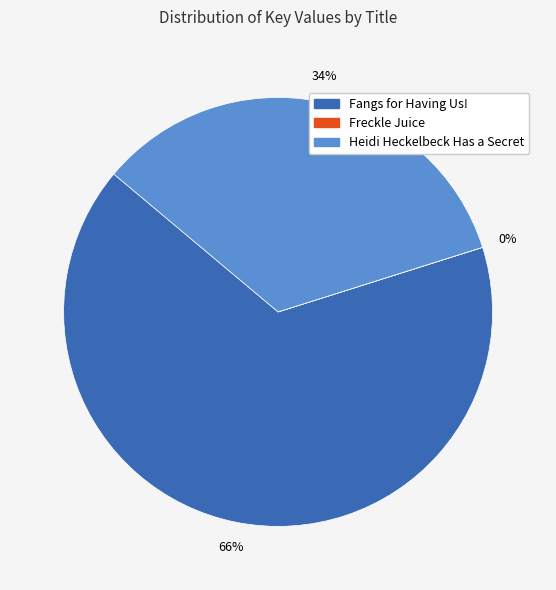

Which slice is the largest?

Fangs for Having Us!